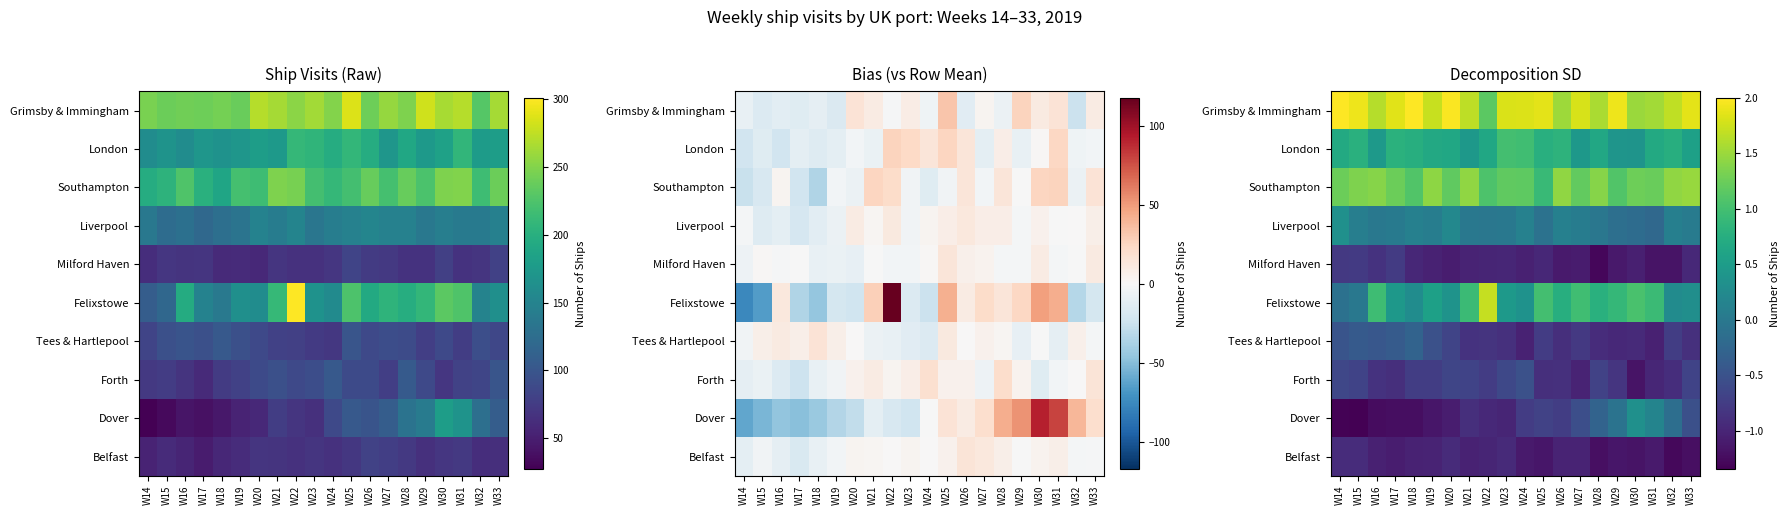

What is the difference between the maximum and minimum values in the Grimsby & Immingham series?

0.8